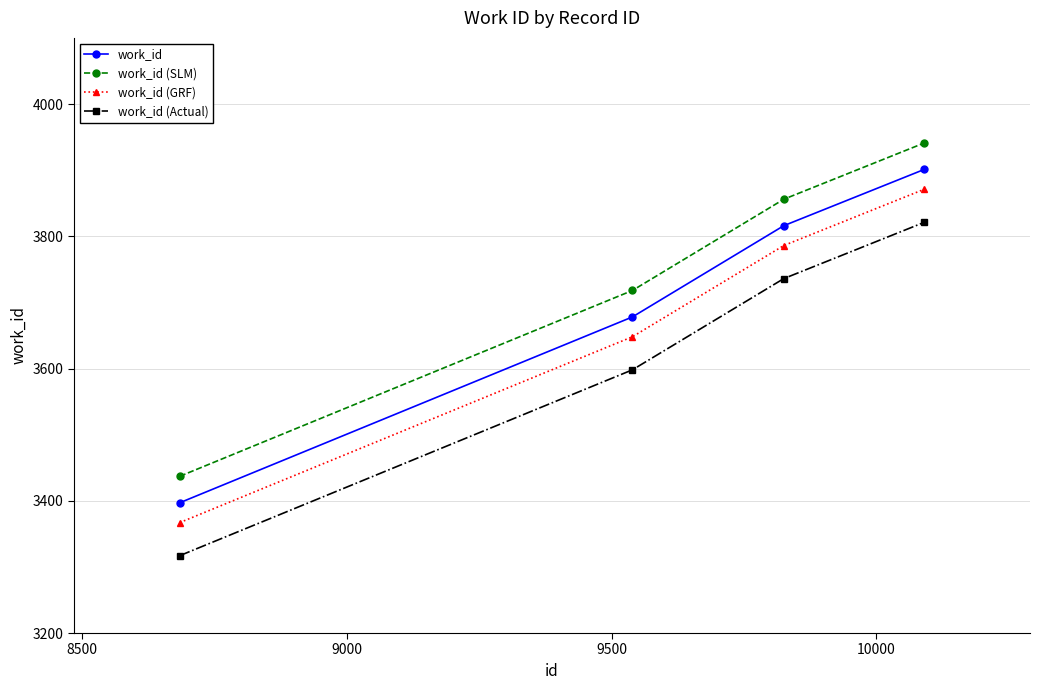

How many work_id (Actual) values are between 3598 and 3821?

3